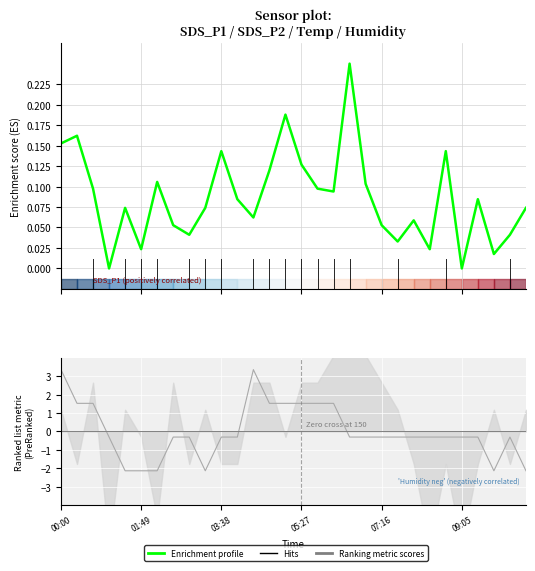

The chart shows a value of 0.1 at 03:38. True or false?

True